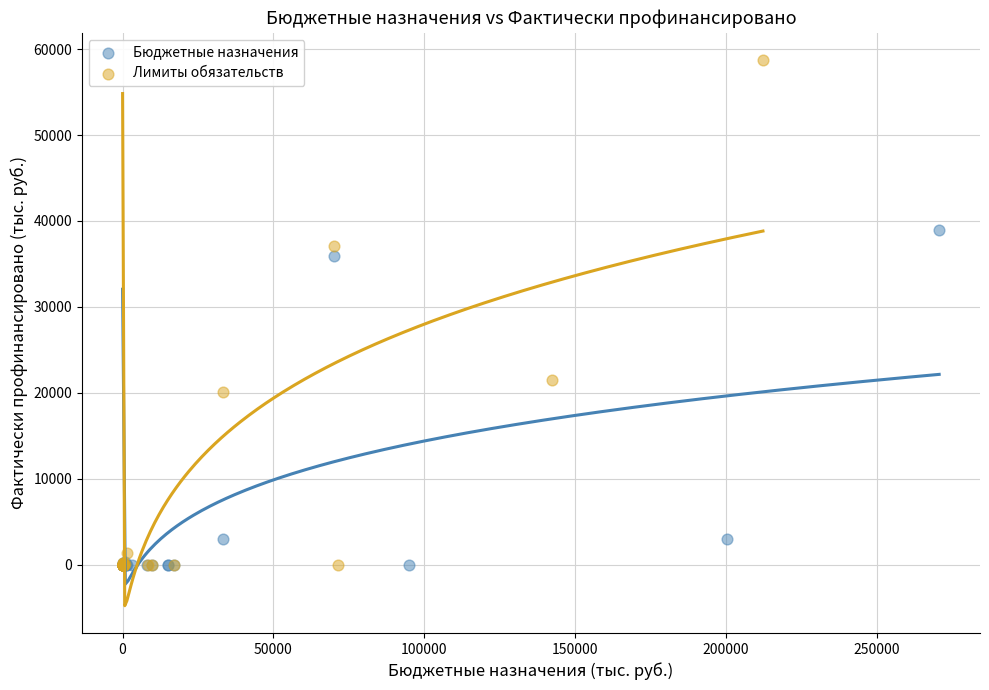

Which series contains the highest Y value?

Лимиты обязательств